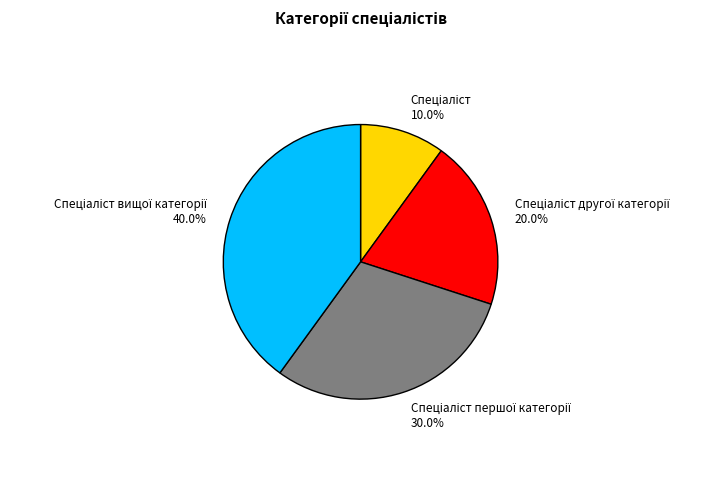

Does any single category account for the majority?

No